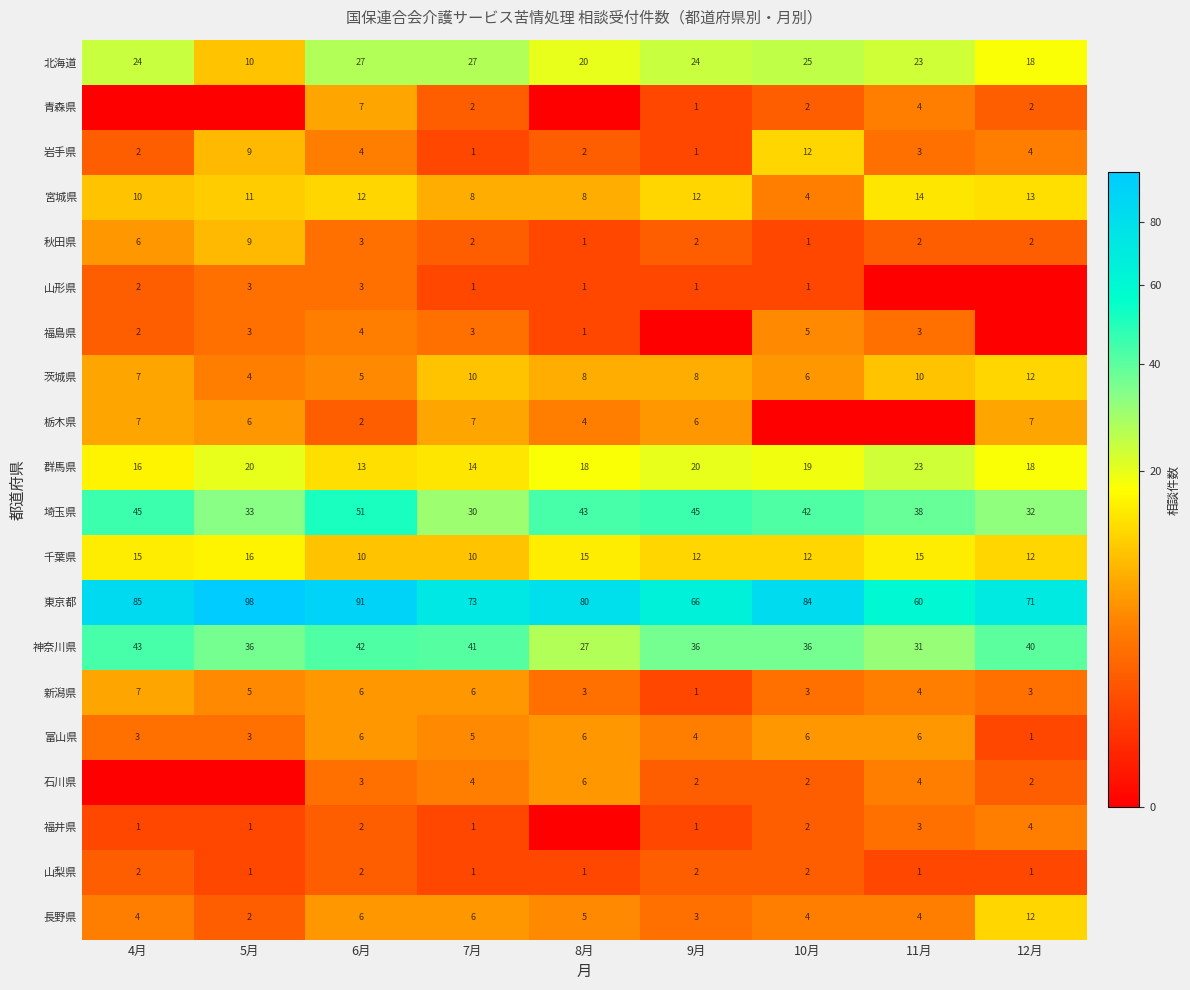

How many data points in 山形県 are above 1?

3